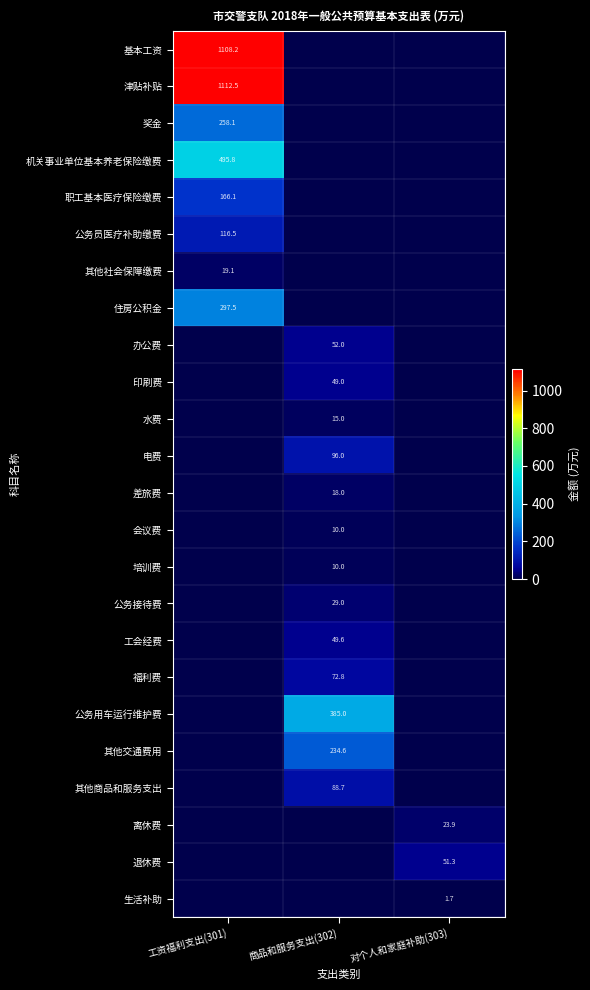

The value of 津贴补贴 at 工资福利支出(301) is 516.1. True or false?

False